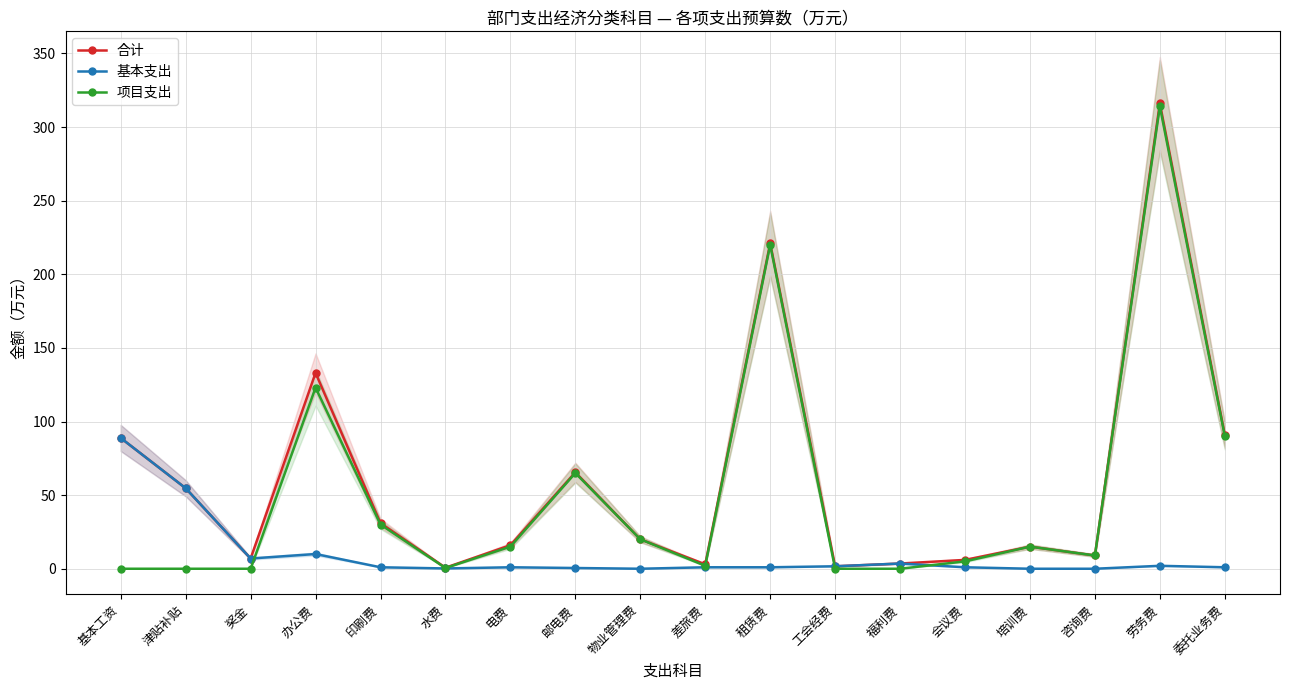

Which series has the largest total across all categories?

合计